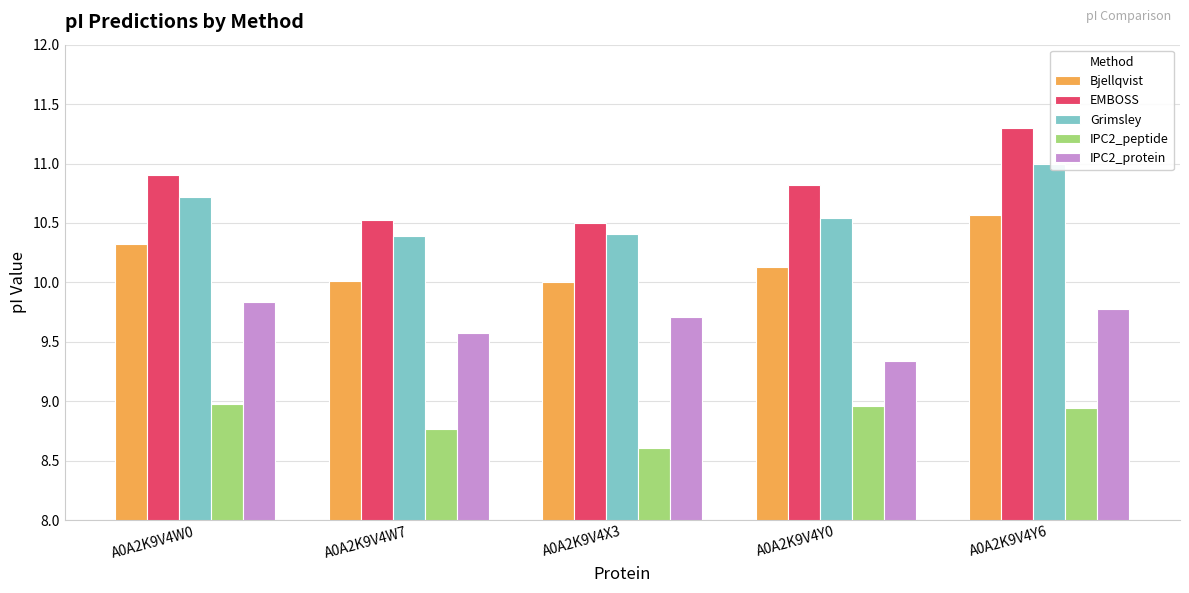

What is the difference between the maximum and minimum values in the Bjellqvist series?

0.6